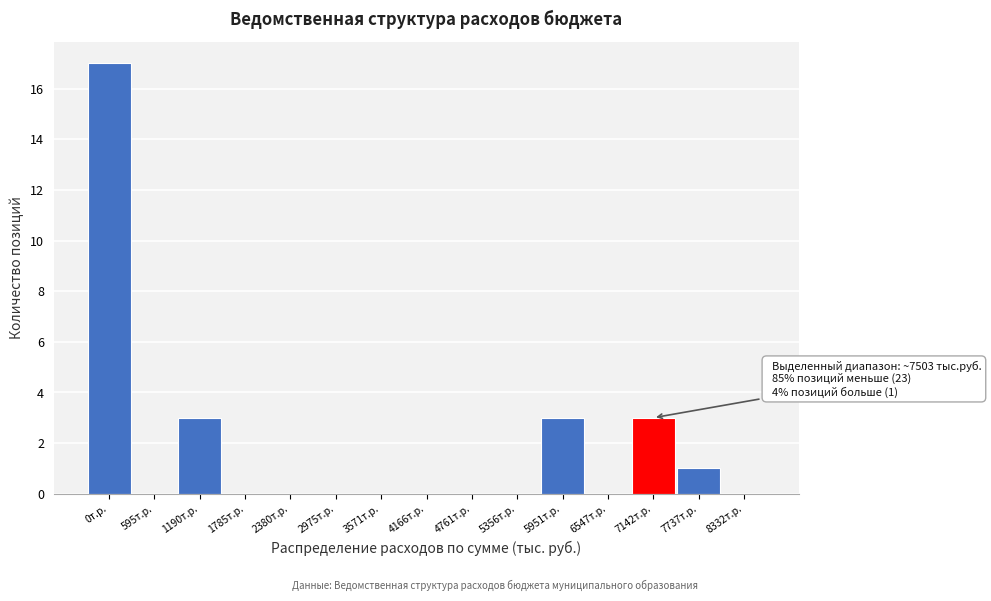

What is the change in value from 595т.р. to 5951т.р.?

+3